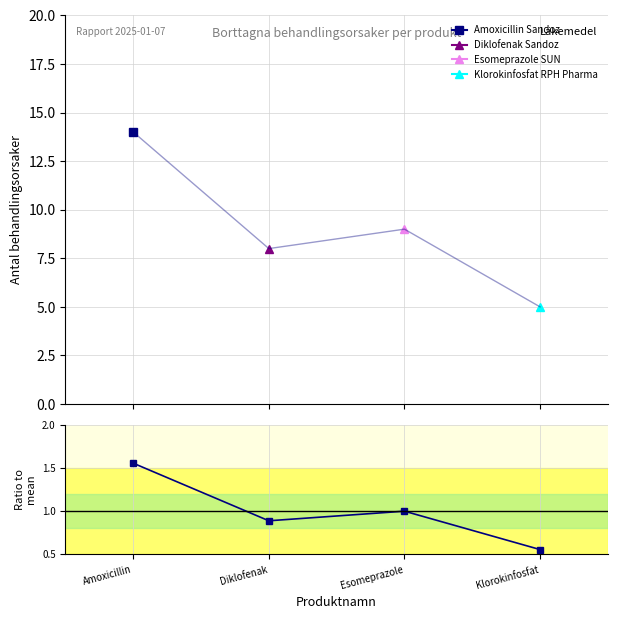

What is the difference between the values at Klorokinfosfat and Diklofenak?

0.3